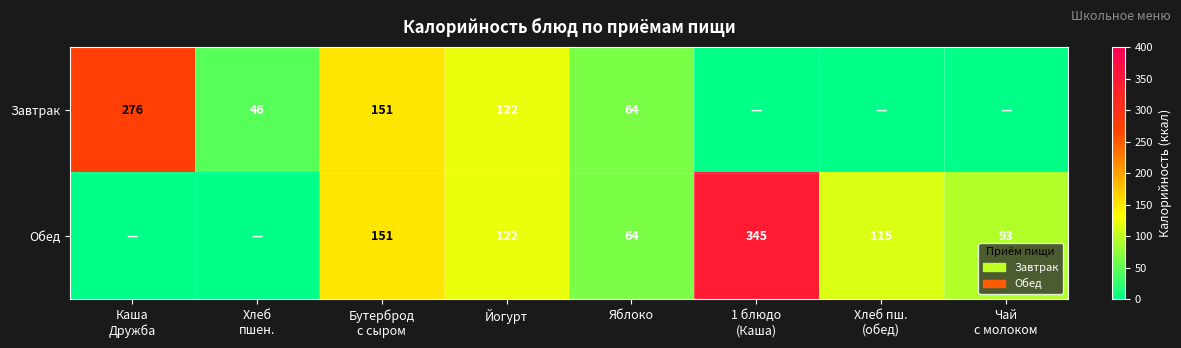

What is the sum of the Обед values at Йогурт and Яблоко?

186